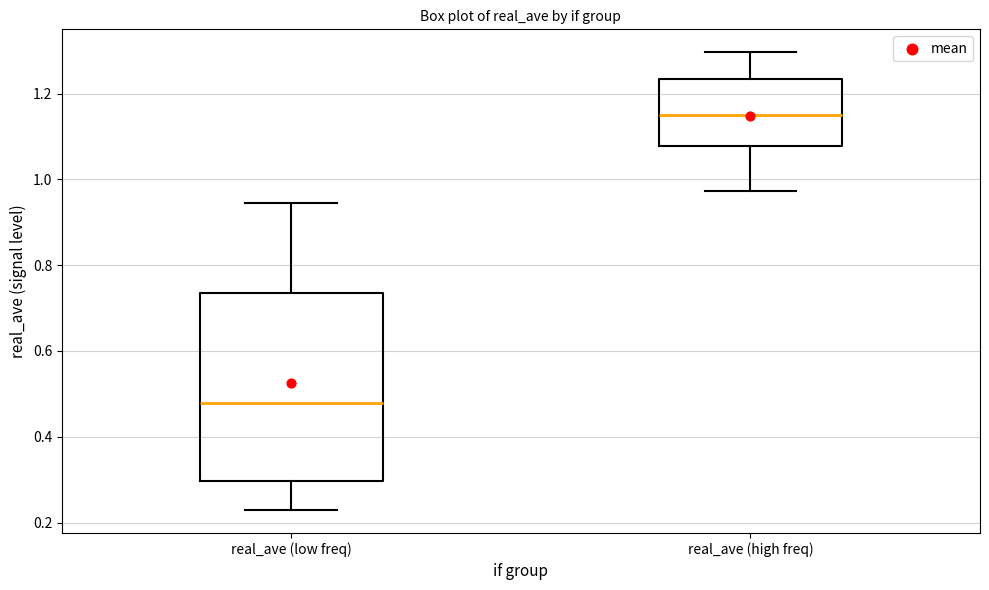

Which box has the lowest median line?

real_ave (low freq)